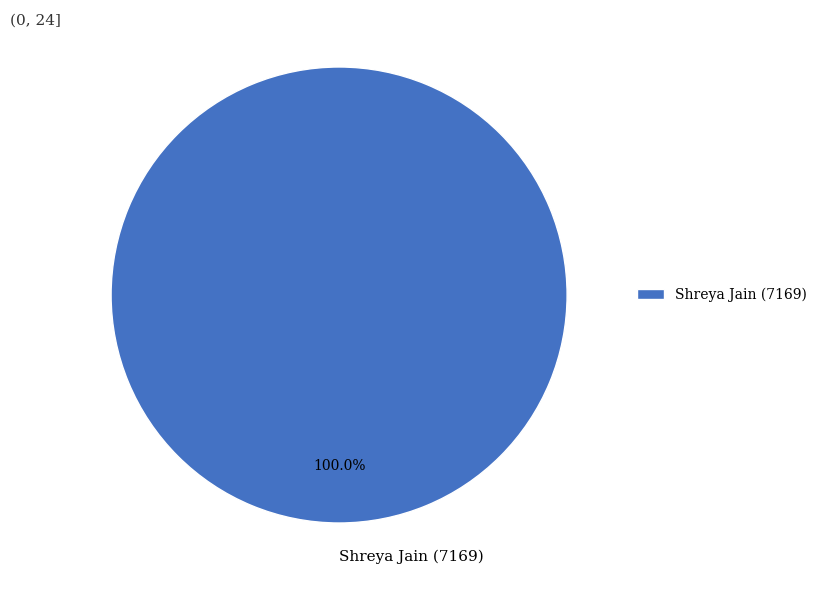

Does Shreya Jain (7169) account for over 50% of the chart?

Yes